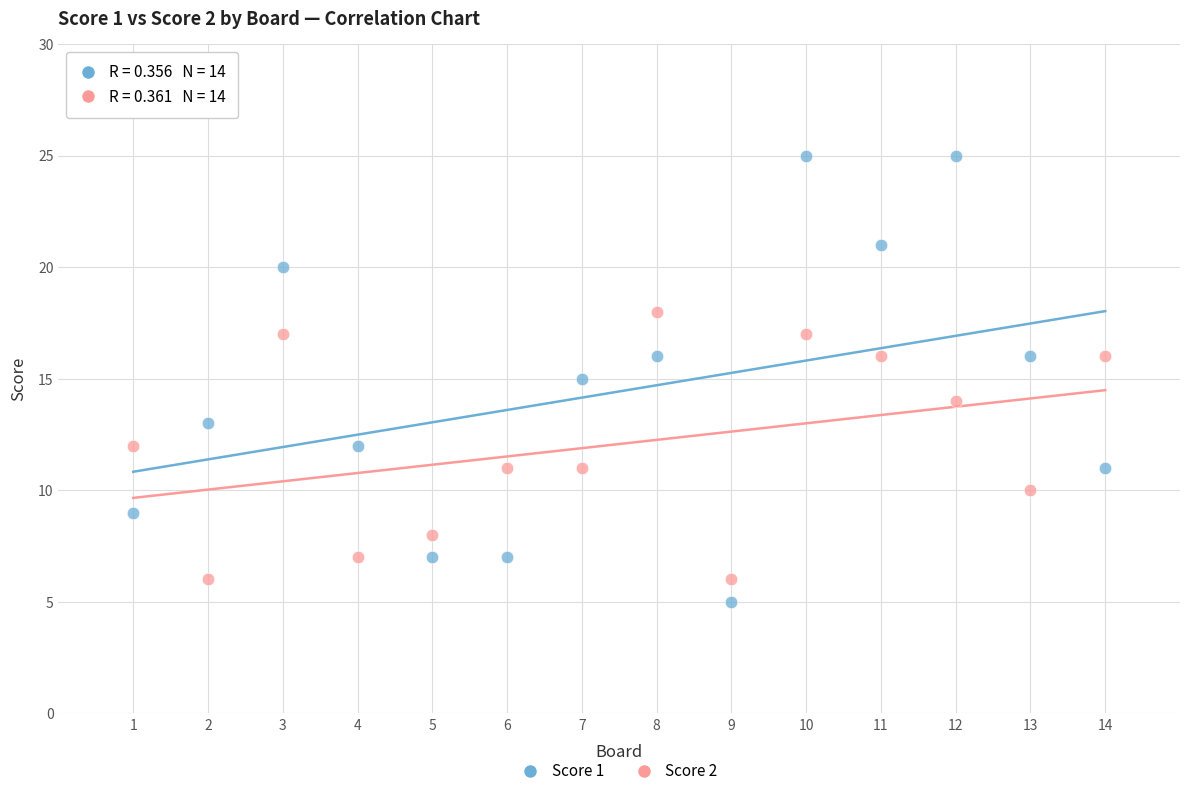

Which series has the widest spread of Y values?

Score 1